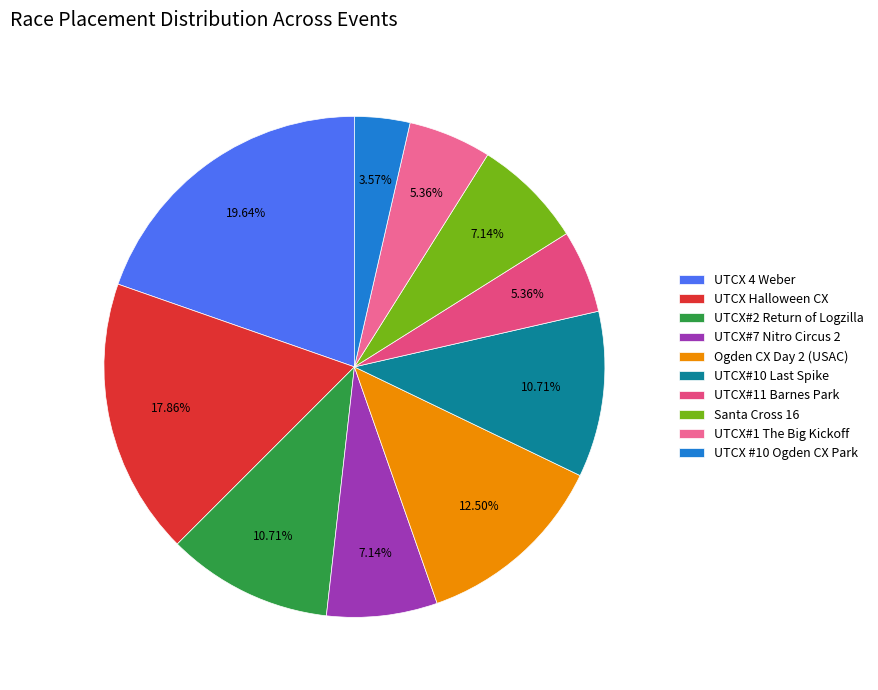

What is the smallest slice in the pie chart?

UTCX #10 Ogden CX Park